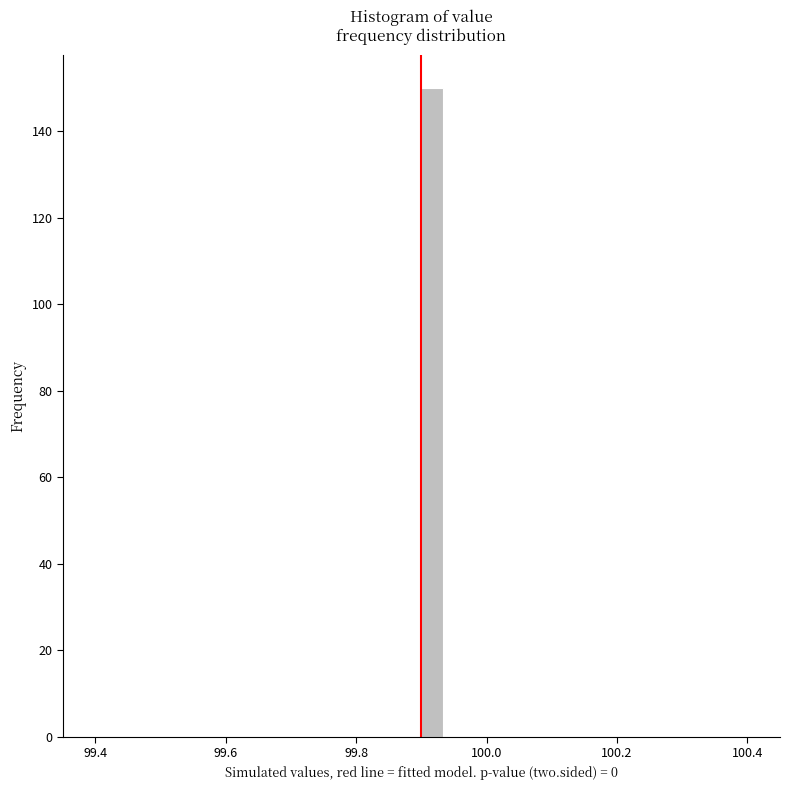

Read against the x-axis, roughly where is the centre of the tallest bar?

99.92